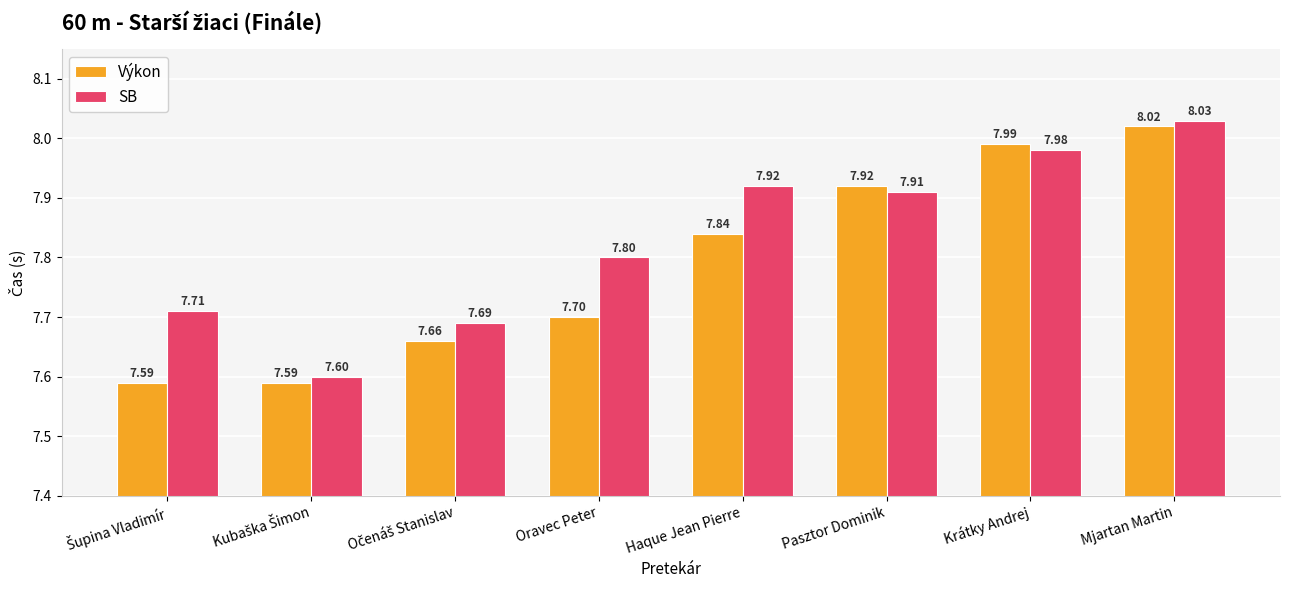

What is the difference between the second highest and minimum values in the SB series?

0.4